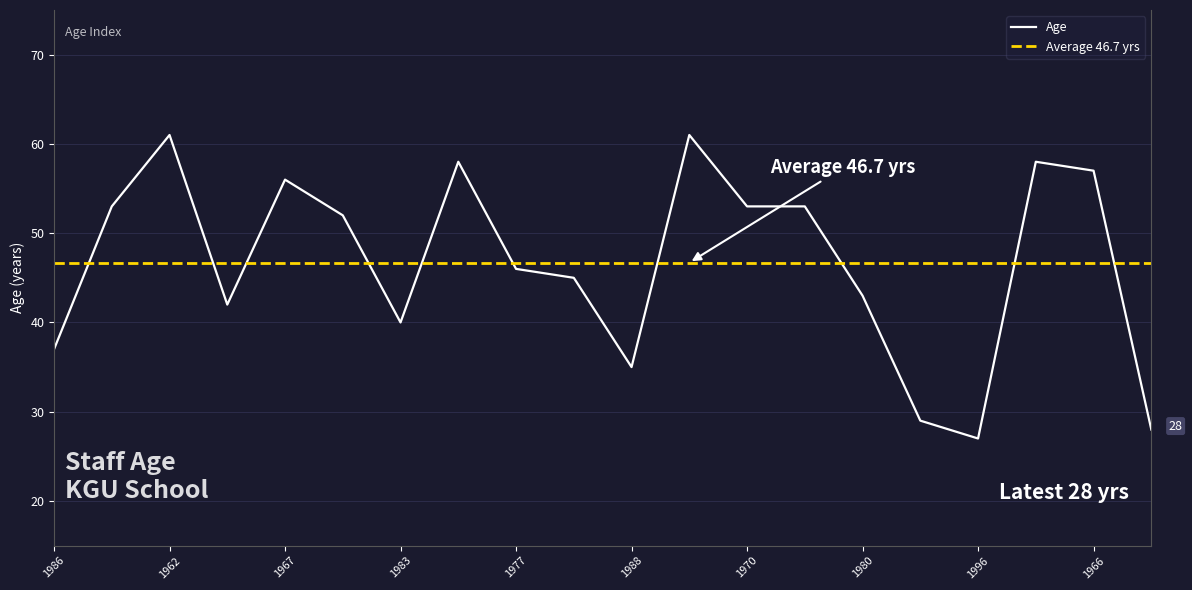

What is the difference between the values at 1977 and 1962?

15